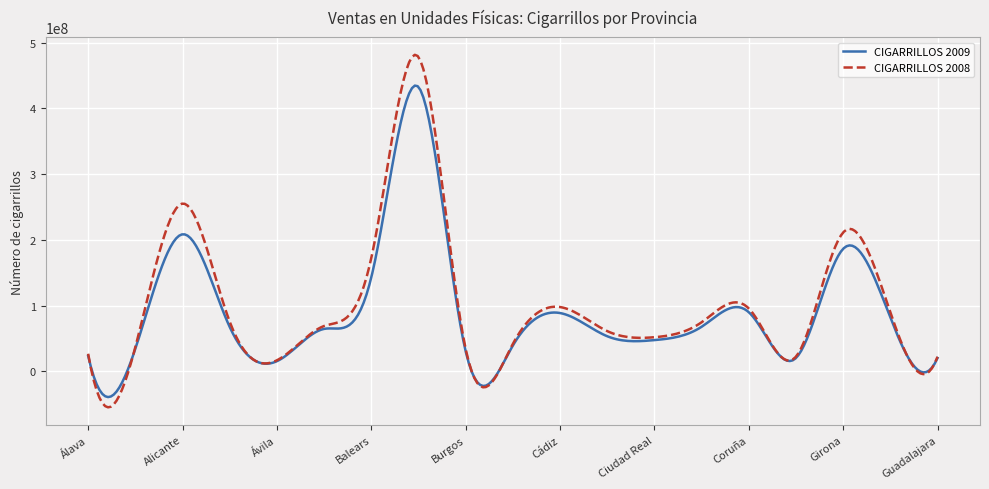

Which series has the largest range (max minus min)?

CIGARRILLOS 2008